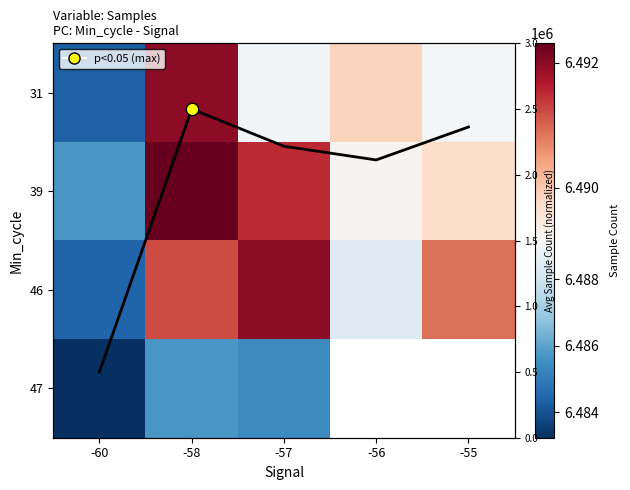

At which label does 46 first exceed 6490905?

-58